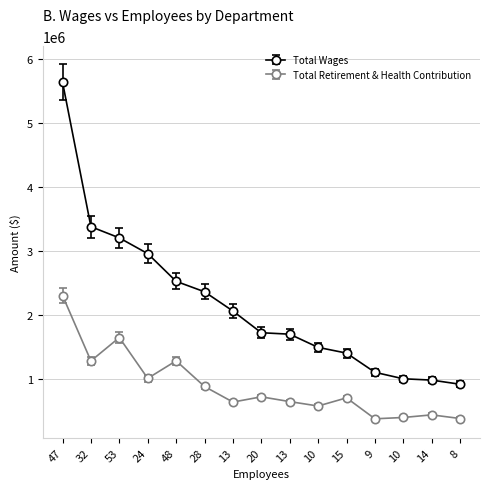

Reading left to right, list all the values displayed in this chart.

Total Wages: 5645839.0	3384651.0	3209716.0	2963582.0	2530080.0	2366738.0	2065671.0	1726297.0	1703588.0	1497293.0	1407656.0	1107131.0	1005998.0	985405.0	920490.0
Total Retirement & Health Contribution: 2193095.9	1221164.2	1568272.4	961856.0	1222492.3	841028.3	609745.2	687659.4	616693.4	551039.9	672410.9	361096.9	380775.2	419567.5	365371.0